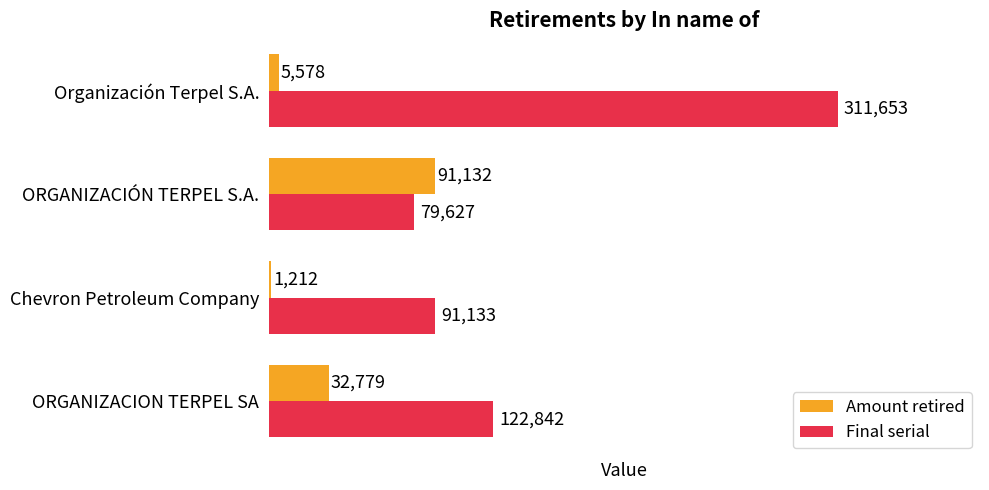

The value of Final serial at Chevron Petroleum Company is 91133. True or false?

True